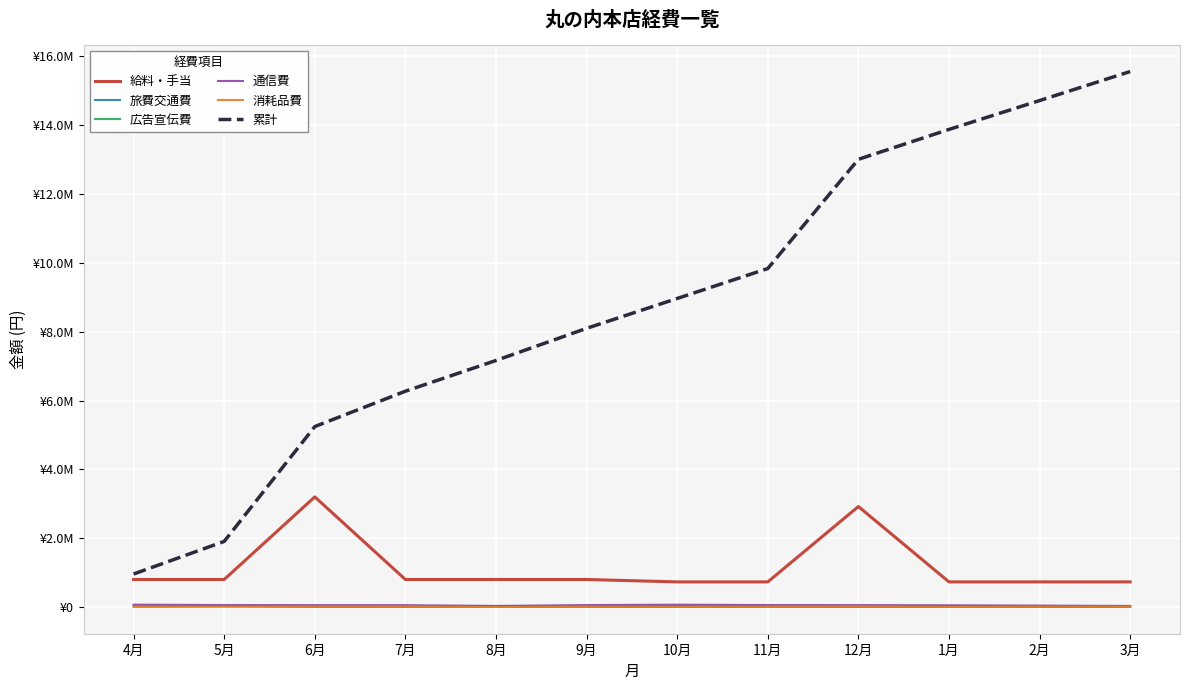

At 7月, list the series in order from smallest to largest.

旅費交通費, 消耗品費, 広告宣伝費, 通信費, 給料・手当, 累計